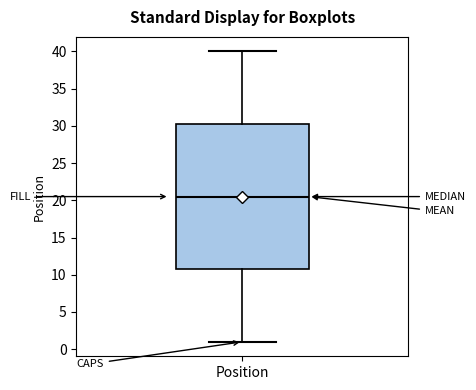

Transcribe this box plot: give where the median line is, the range the box spans, and where the two whiskers end, as read against the y-axis. The values are not printed on the chart, so give them approximately, as read against the axis.

median 20.5, box 11.0 to 30.5, whiskers 1.0 to 40.0